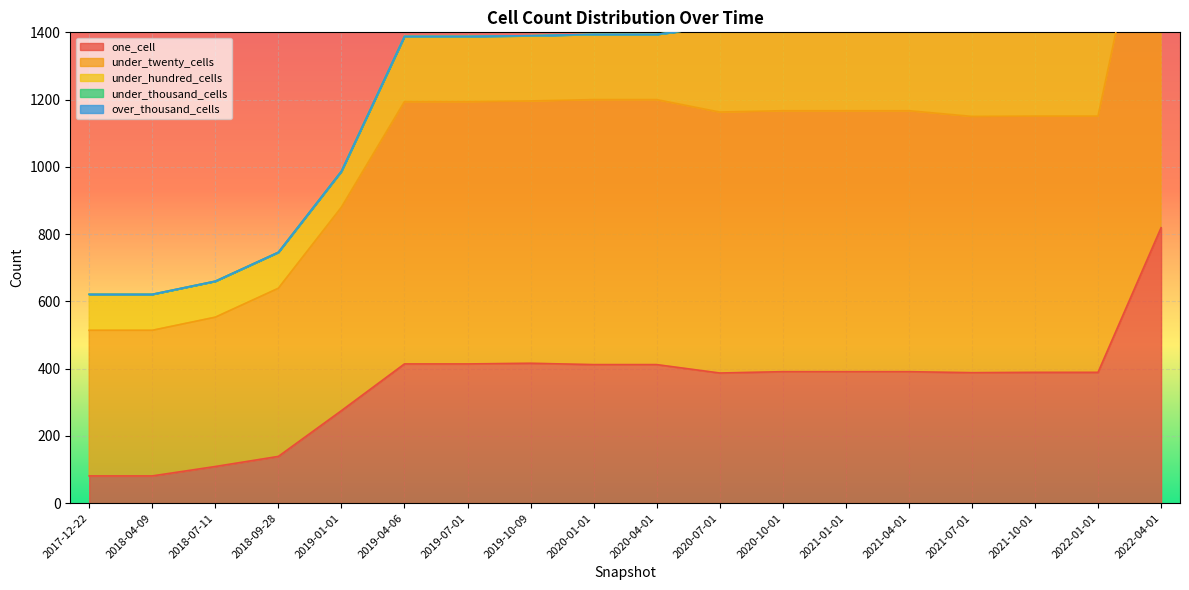

Reading right to left, extract all data points from this chart.

one_cell: 2022-04-01=819	2022-01-01=389	2021-10-01=389	2021-07-01=388	2021-04-01=391	2021-01-01=391	2020-10-01=391	2020-07-01=387	2020-04-01=412	2020-01-01=412	2019-10-09=416	2019-07-01=414	2019-04-06=414	2019-01-01=275	2018-09-28=139	2018-07-11=109	2018-04-09=81	2017-12-22=81
under_twenty_cells: 2022-04-01=1214	2022-01-01=762	2021-10-01=762	2021-07-01=762	2021-04-01=776	2021-01-01=776	2020-10-01=776	2020-07-01=776	2020-04-01=788	2020-01-01=788	2019-10-09=780	2019-07-01=780	2019-04-06=780	2019-01-01=605	2018-09-28=500	2018-07-11=444	2018-04-09=433	2017-12-22=433
under_hundred_cells: 2022-04-01=312	2022-01-01=273	2021-10-01=273	2021-07-01=273	2021-04-01=255	2021-01-01=255	2020-10-01=255	2020-07-01=255	2020-04-01=194	2020-01-01=194	2019-10-09=194	2019-07-01=194	2019-04-06=194	2019-01-01=107	2018-09-28=107	2018-07-11=107	2018-04-09=107	2017-12-22=107
under_thousand_cells: 2022-04-01=0	2022-01-01=0	2021-10-01=0	2021-07-01=0	2021-04-01=0	2021-01-01=0	2020-10-01=0	2020-07-01=0	2020-04-01=0	2020-01-01=0	2019-10-09=0	2019-07-01=0	2019-04-06=0	2019-01-01=0	2018-09-28=0	2018-07-11=0	2018-04-09=0	2017-12-22=0
over_thousand_cells: 2022-04-01=0	2022-01-01=0	2021-10-01=0	2021-07-01=0	2021-04-01=0	2021-01-01=0	2020-10-01=0	2020-07-01=0	2020-04-01=0	2020-01-01=0	2019-10-09=0	2019-07-01=0	2019-04-06=0	2019-01-01=0	2018-09-28=0	2018-07-11=0	2018-04-09=0	2017-12-22=0